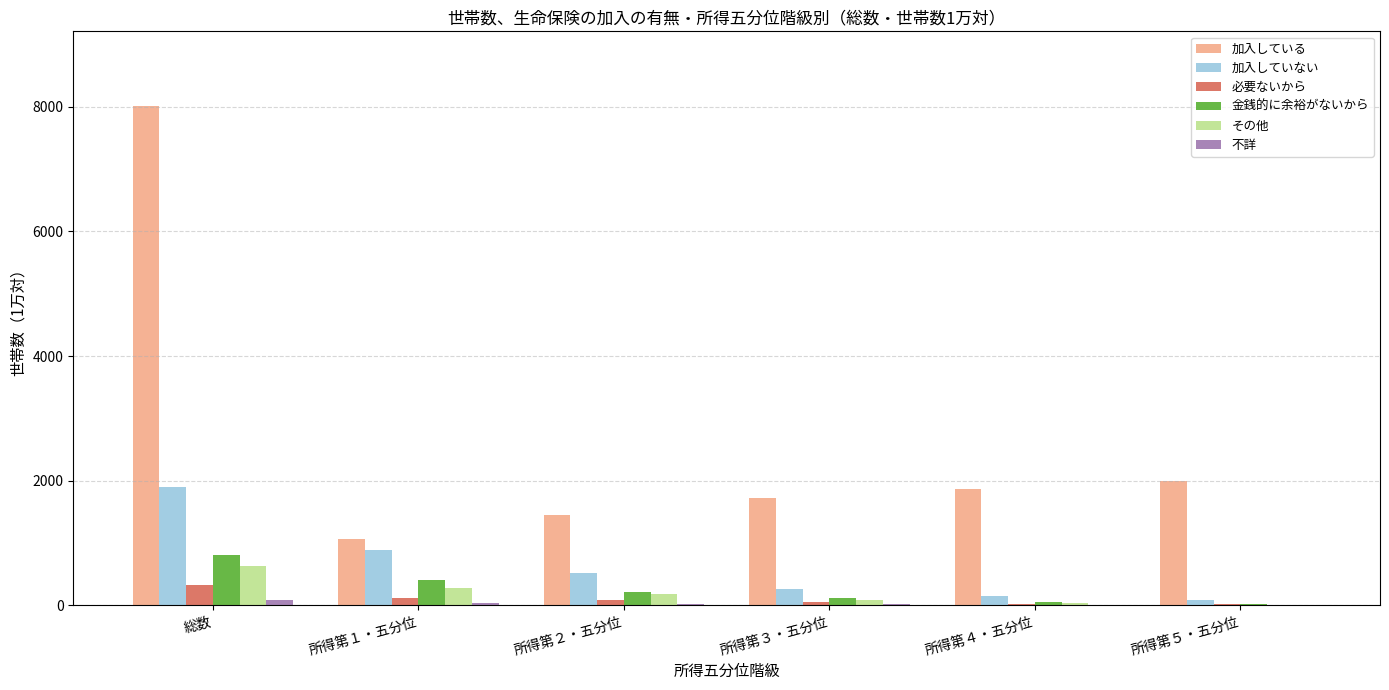

True or false: 加入している has a value of 1149 at 所得第４・五分位.

False